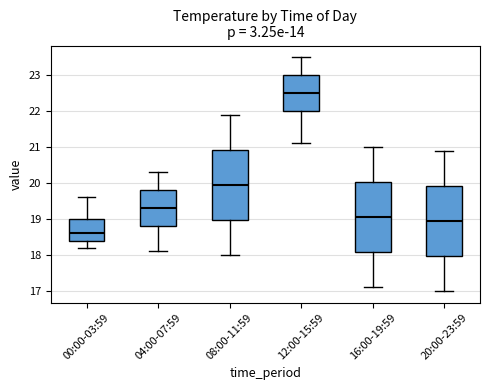

Where does the lower whisker of the box for 12:00-15:59 end on the y-axis? The values are not printed on the chart, so give them approximately, as read against the axis.

21.1